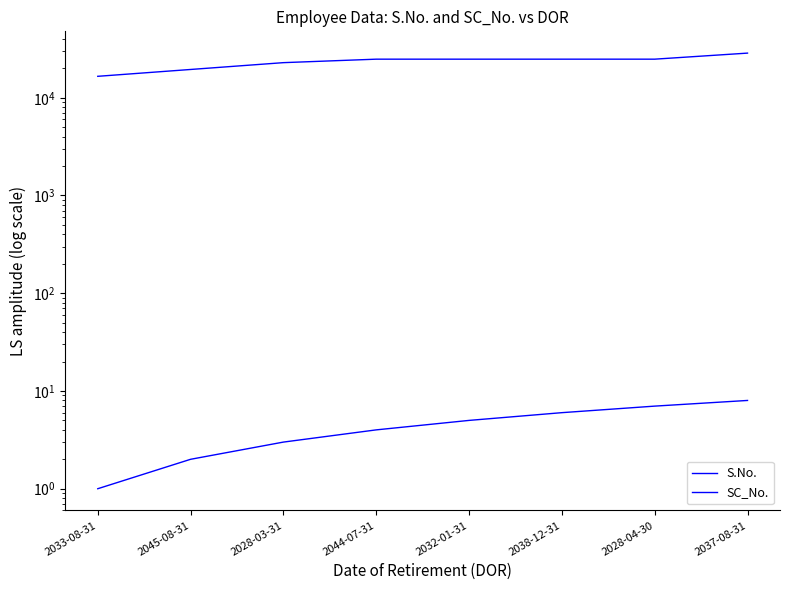

List the series in order of their overall mean, highest first.

SC_No., S.No.